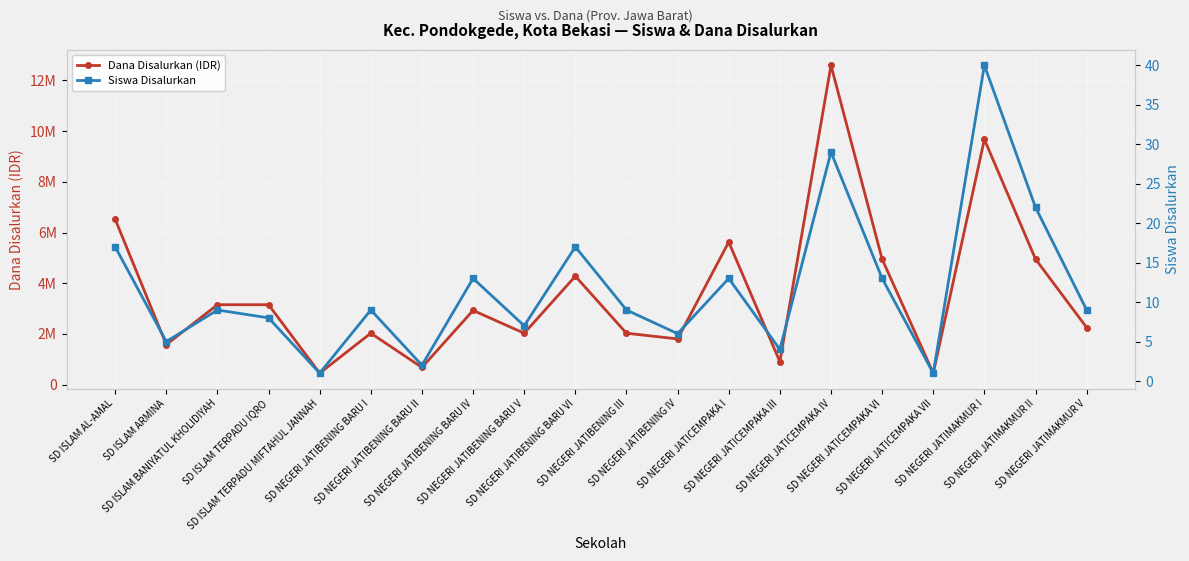

At SD NEGERI JATIBENING BARU II, list the series in order from largest to smallest.

Dana Disalurkan (IDR), Siswa Disalurkan